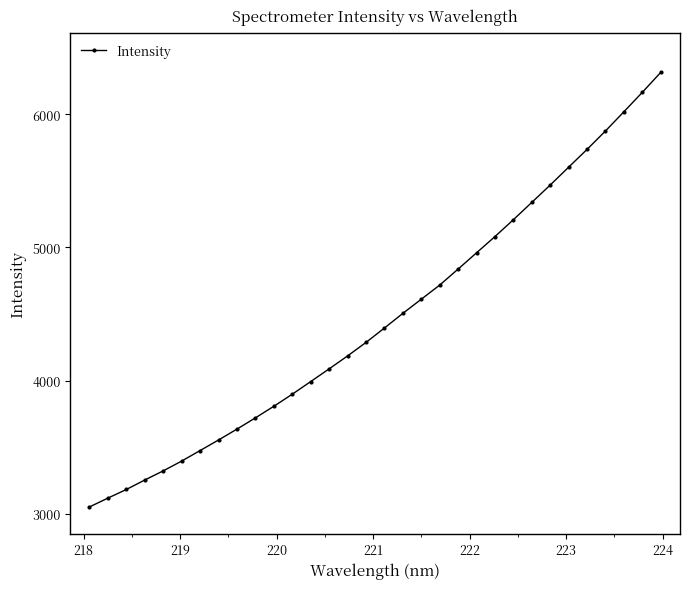

What is the value of the 20th point from the left?

4717.8